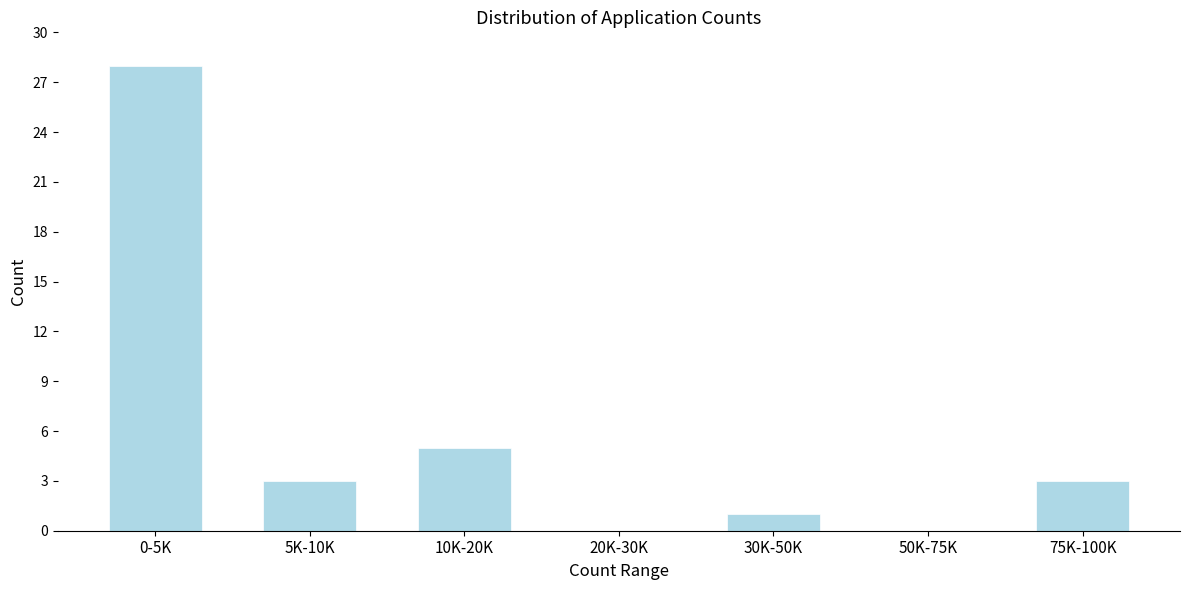

Reading left to right, extract all data points from this chart.

0-5K=28	5K-10K=3	10K-20K=5	20K-30K=0	30K-50K=1	50K-75K=0	75K-100K=3